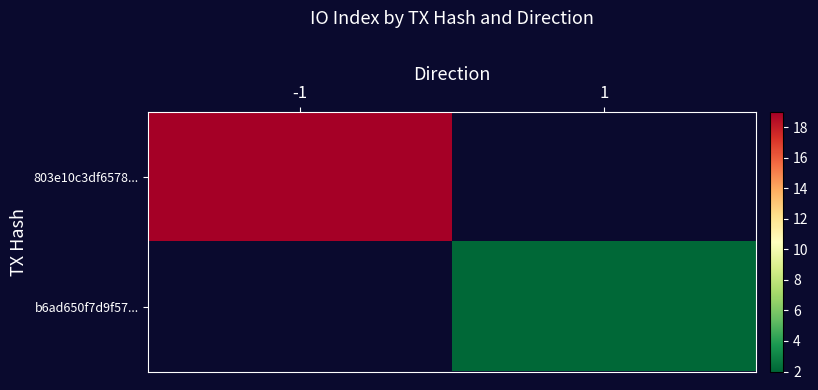

Which has a higher value, 1 or -1?

-1